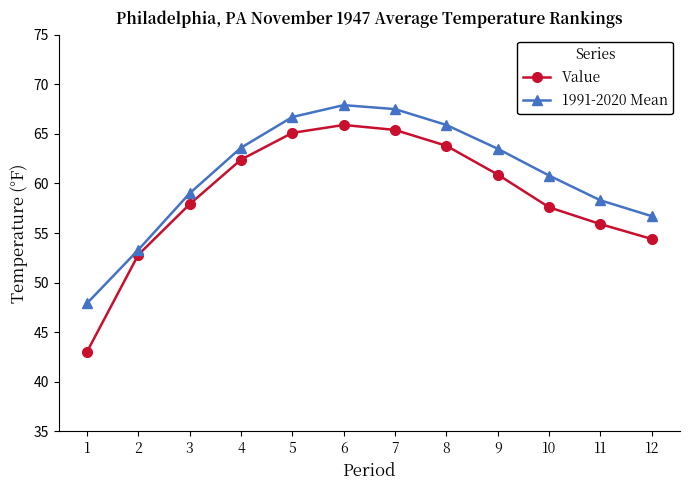

True or false: Value has a value of 57.6 at 10.

True